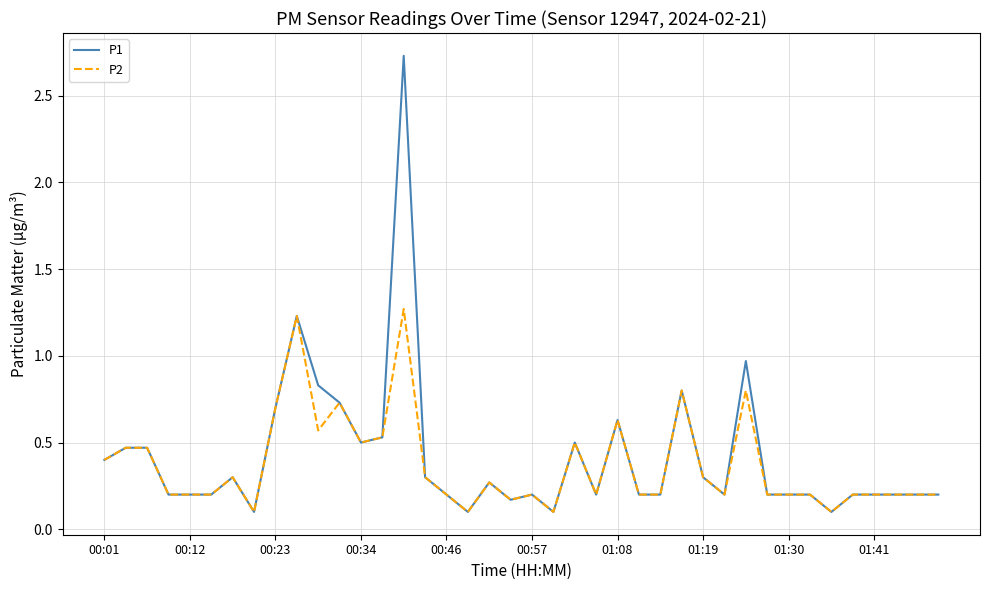

Rank the series by their maximum value, from highest to lowest.

P1, P2